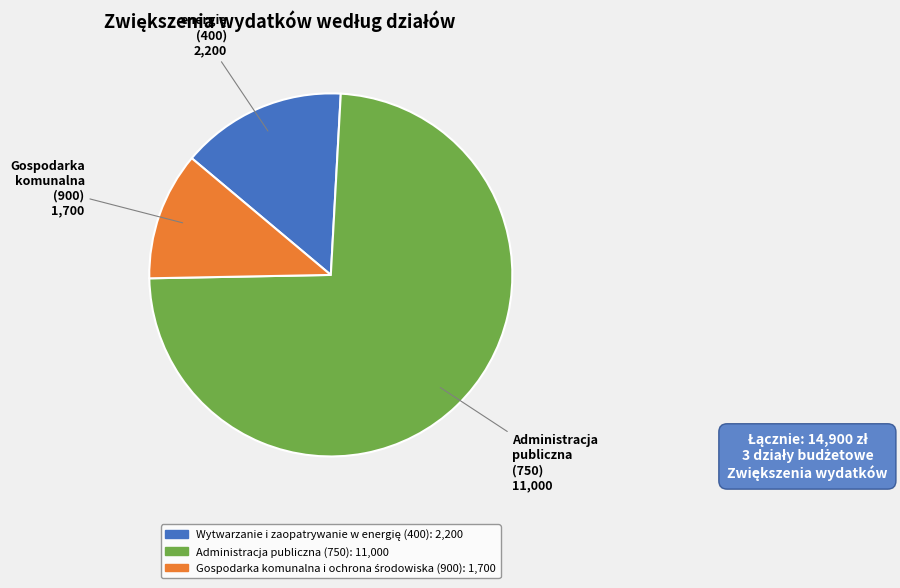

Which slice is the largest?

Administracja publiczna (750)